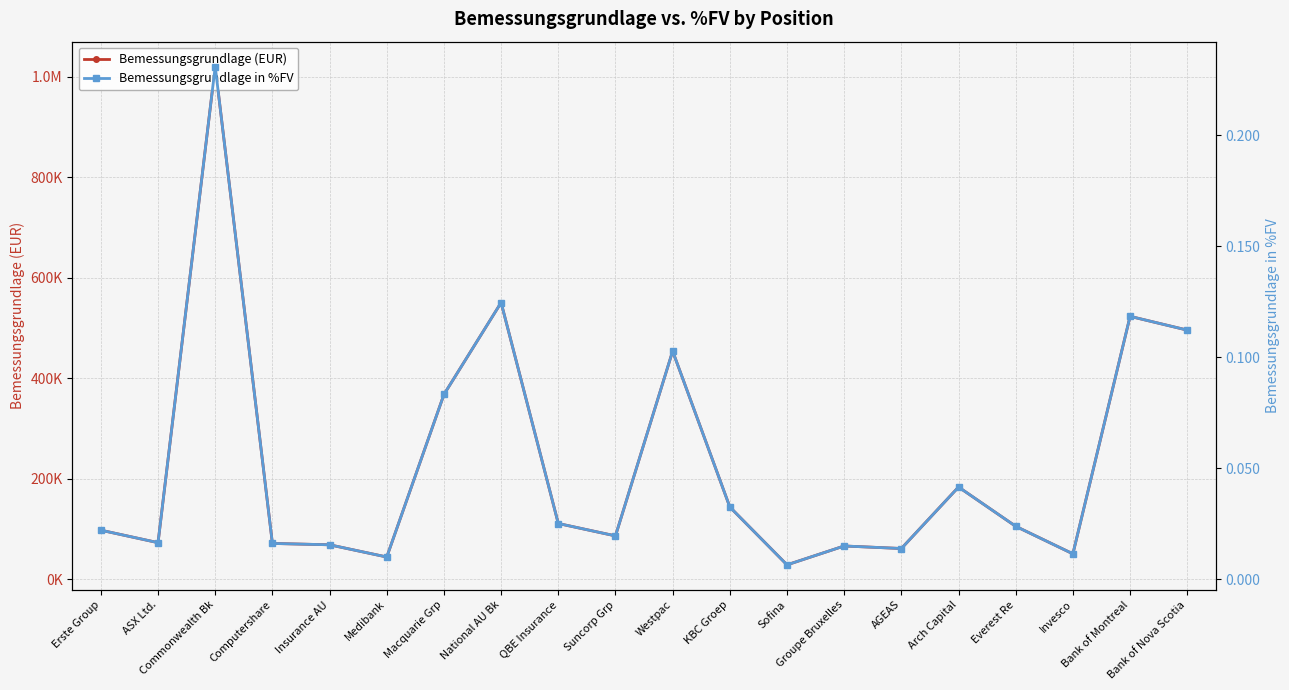

True or false: Bemessungsgrundlage in %FV and Bemessungsgrundlage (EUR) intersect in this chart.

False